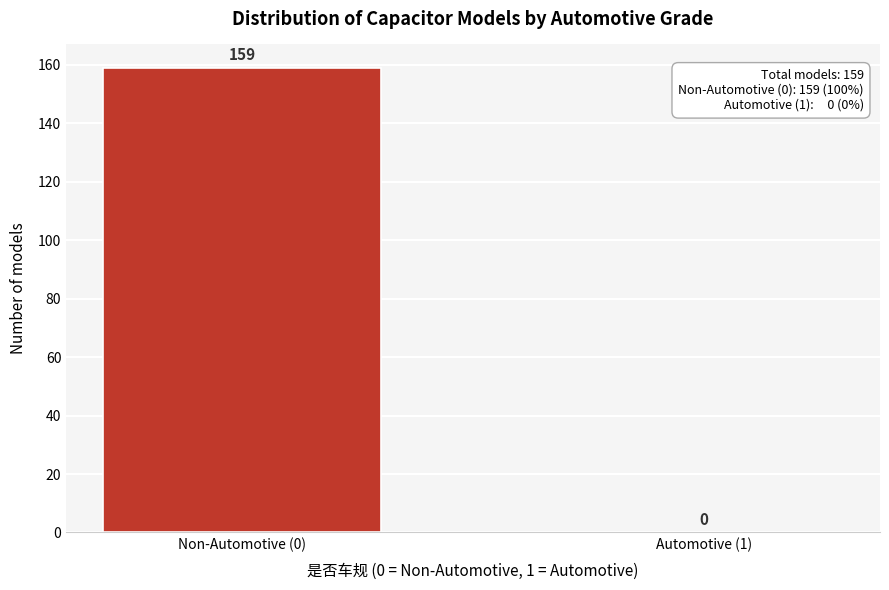

Reading right to left, extract all data points from this chart.

Automotive (1)=0	Non-Automotive (0)=159